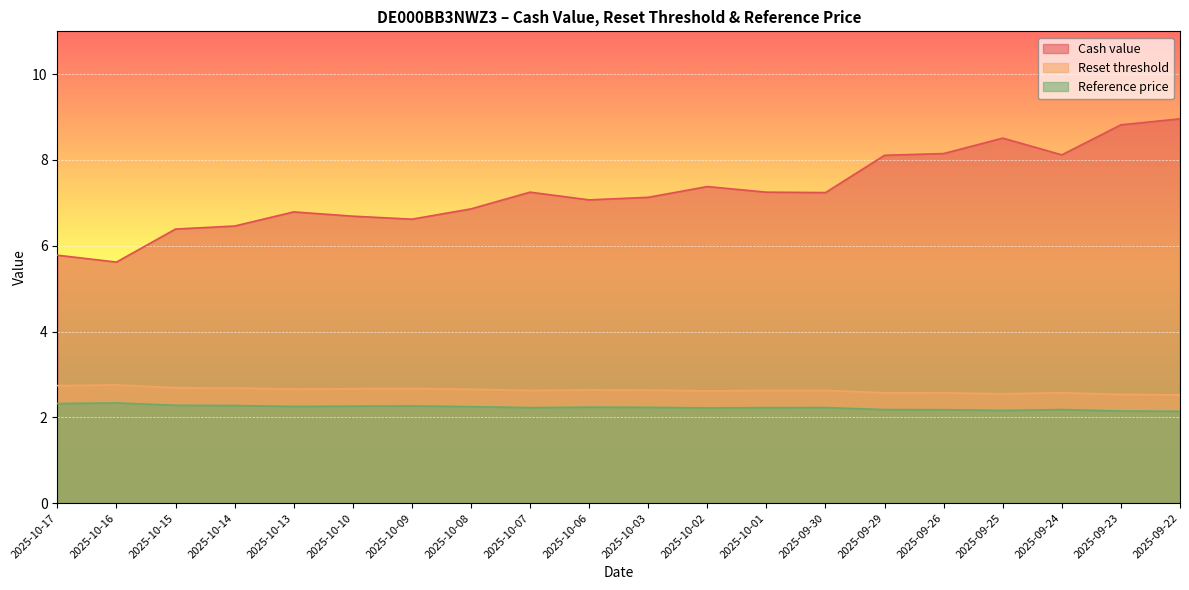

Where is the first local maximum for Cash value?

2025-10-13